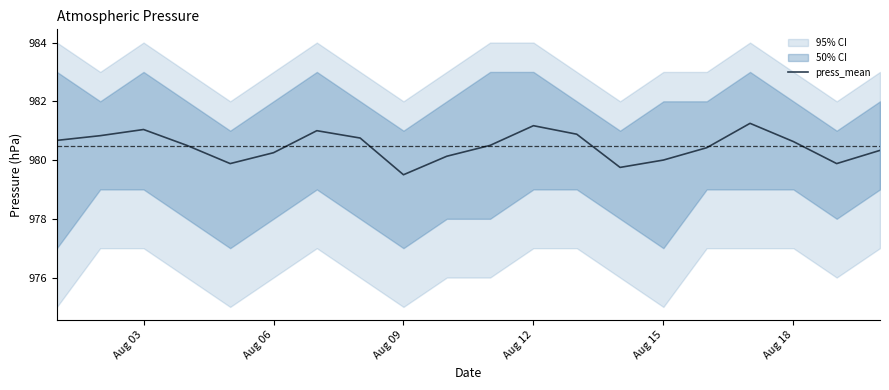

Which category has the lowest value in the press_mean series?

Aug 09